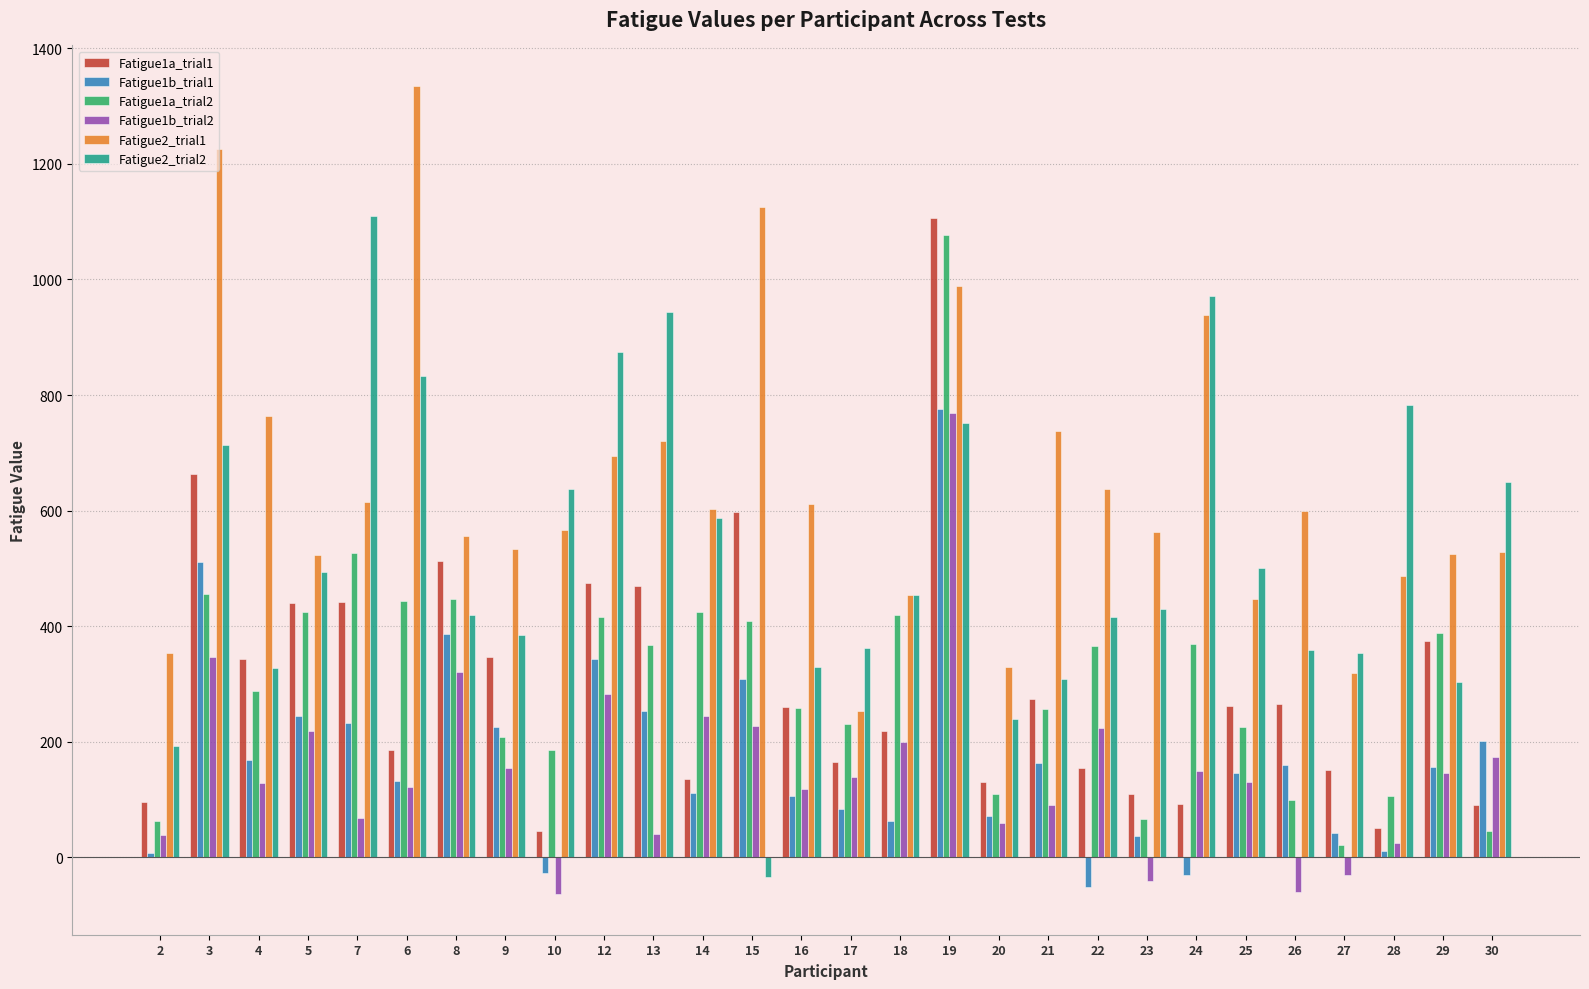

Rank the series at 7 from lowest to highest value.

Fatigue1b_trial2, Fatigue1b_trial1, Fatigue1a_trial1, Fatigue1a_trial2, Fatigue2_trial1, Fatigue2_trial2